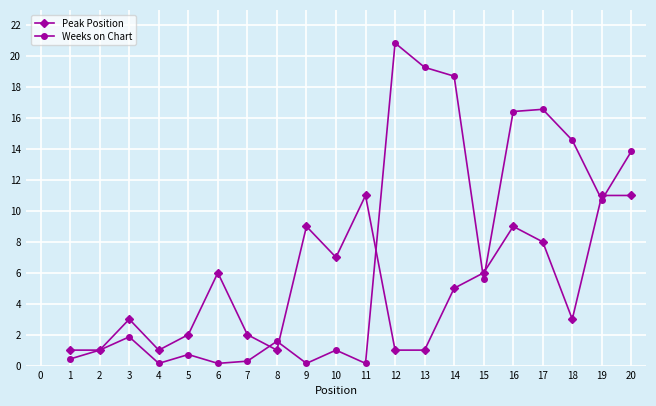

What value does the Peak Position series have at 2?

1.0